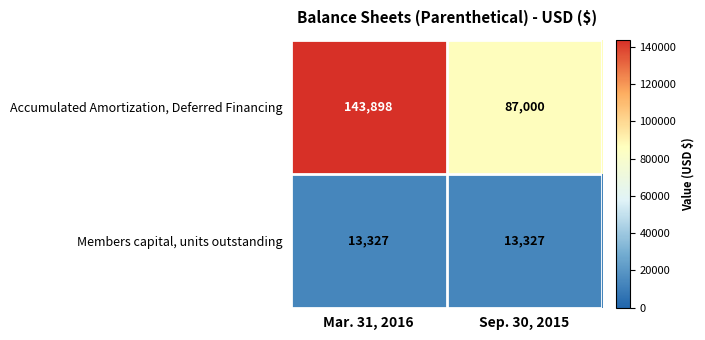

True or false: Members capital, units outstanding has a value of 13327 at Sep. 30, 2015.

True